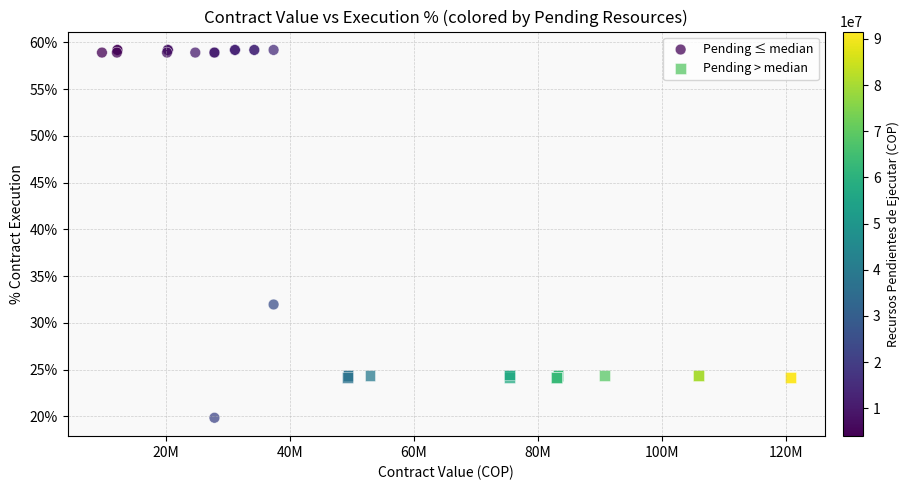

Which series contains the lowest Y value?

Pending ≤ median